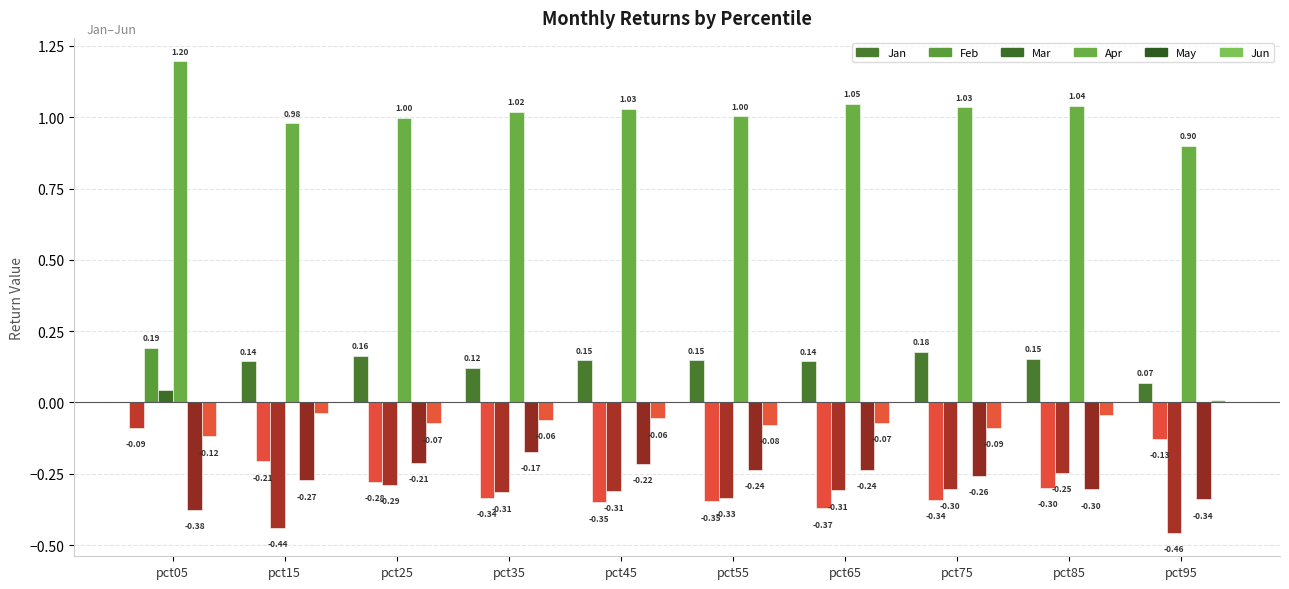

How many bars are there in total?

60